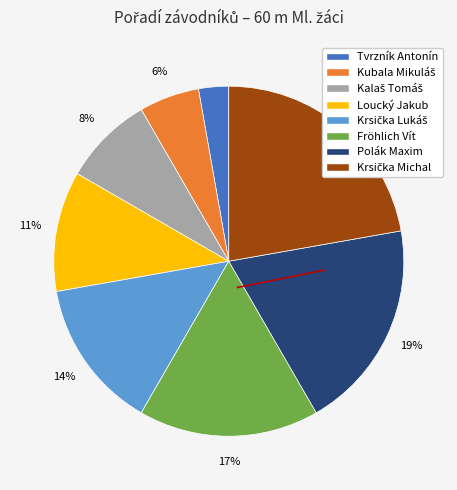

How many segments does this pie chart have?

8